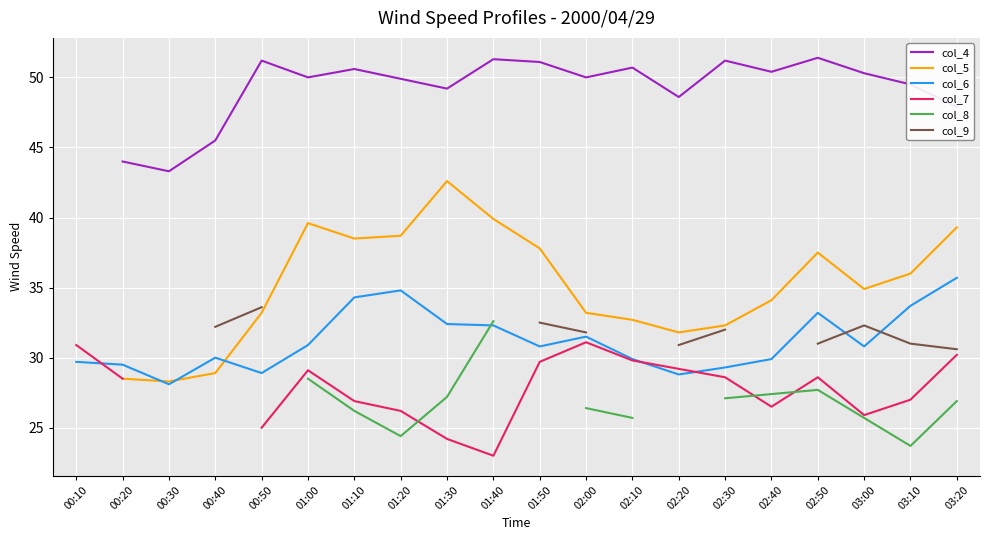

What is the label of the 14th point from the left?

02:20